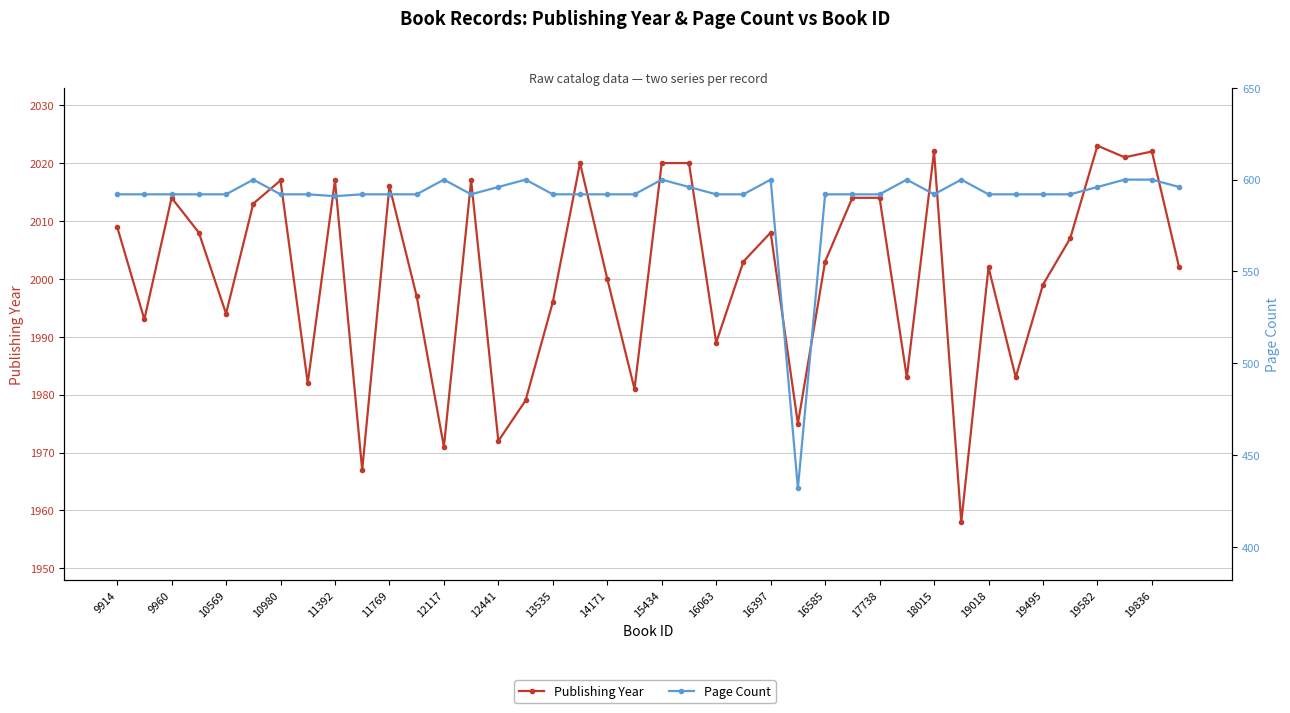

What is the sum of all Page Count values?

23607